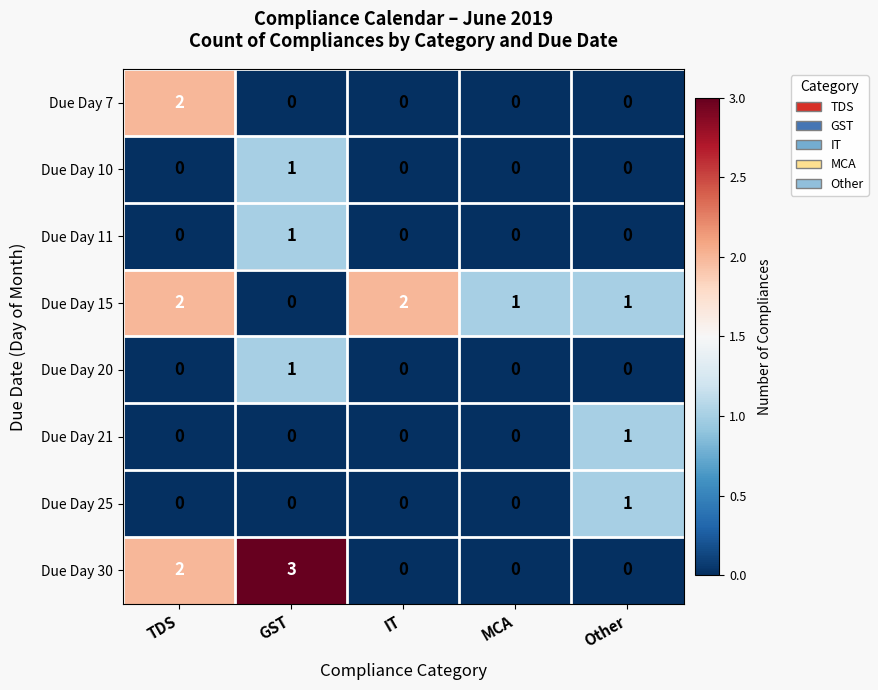

The value of Due Day 7 at MCA is -1. True or false?

False